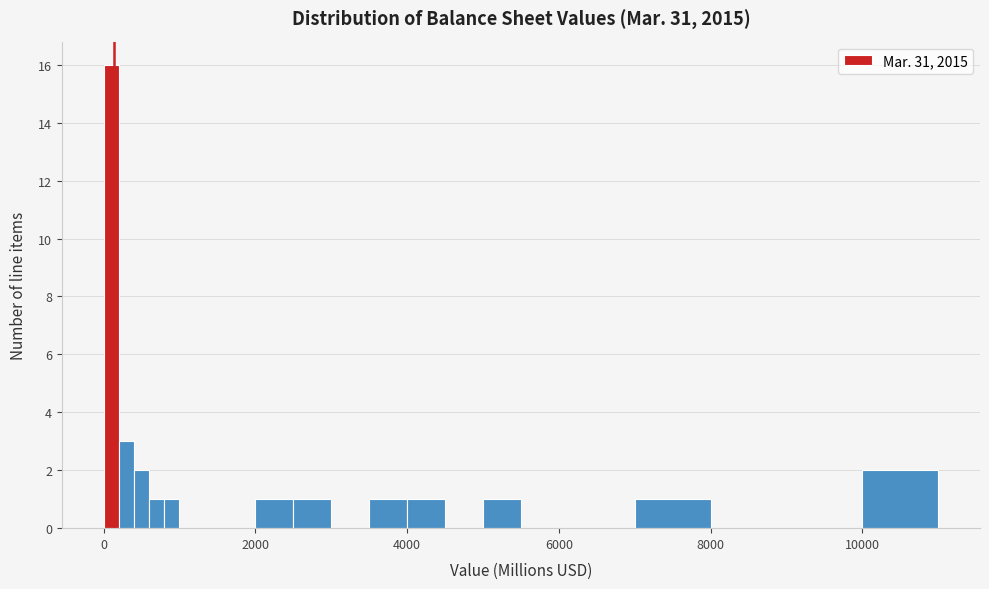

Read against the x-axis, roughly where is the centre of the tallest bar?

200